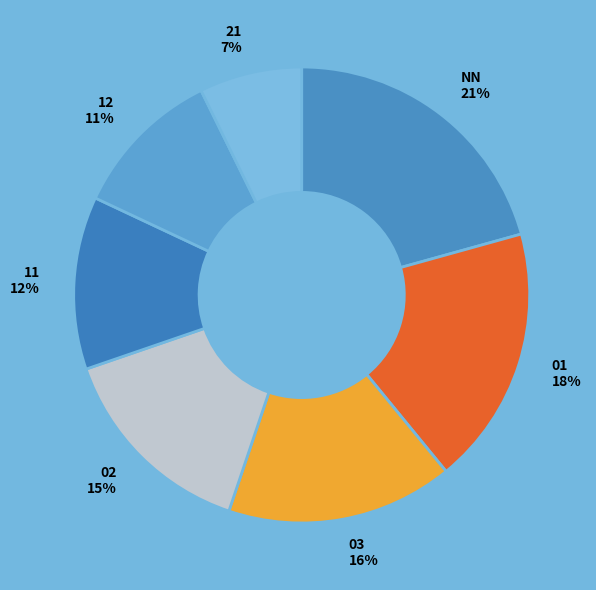

To the nearest percent, what percentage of the pie is 03?

16%